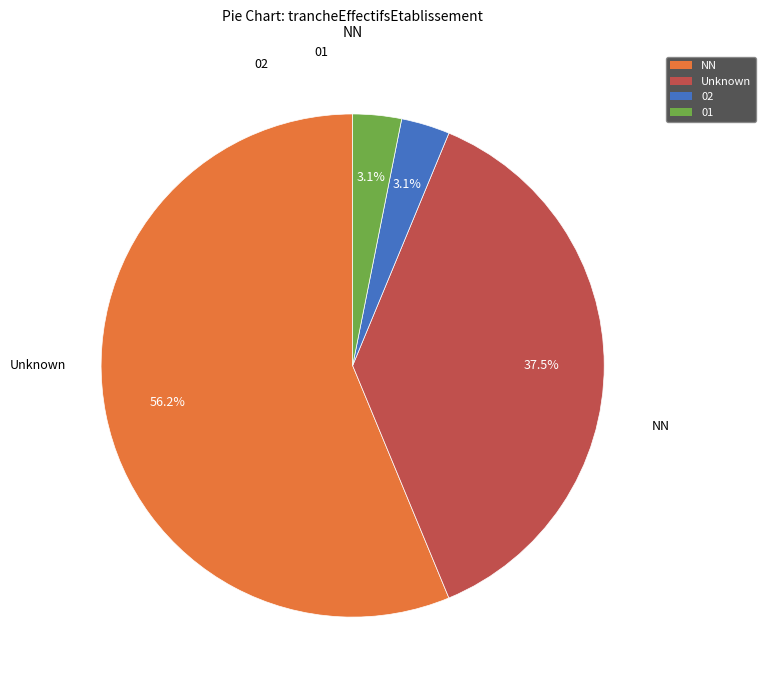

Count the number of slices in the pie.

4